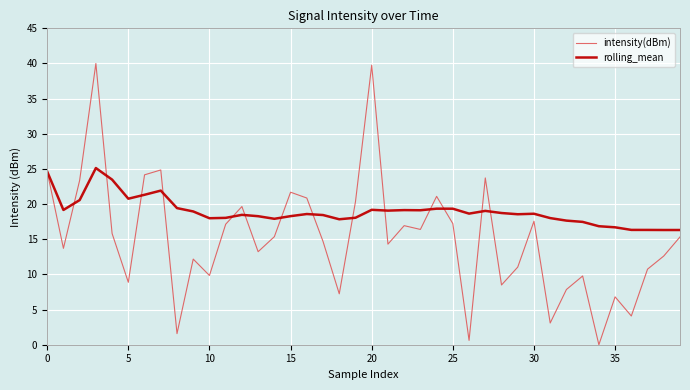

What is the maximum value for rolling_mean?

25.1